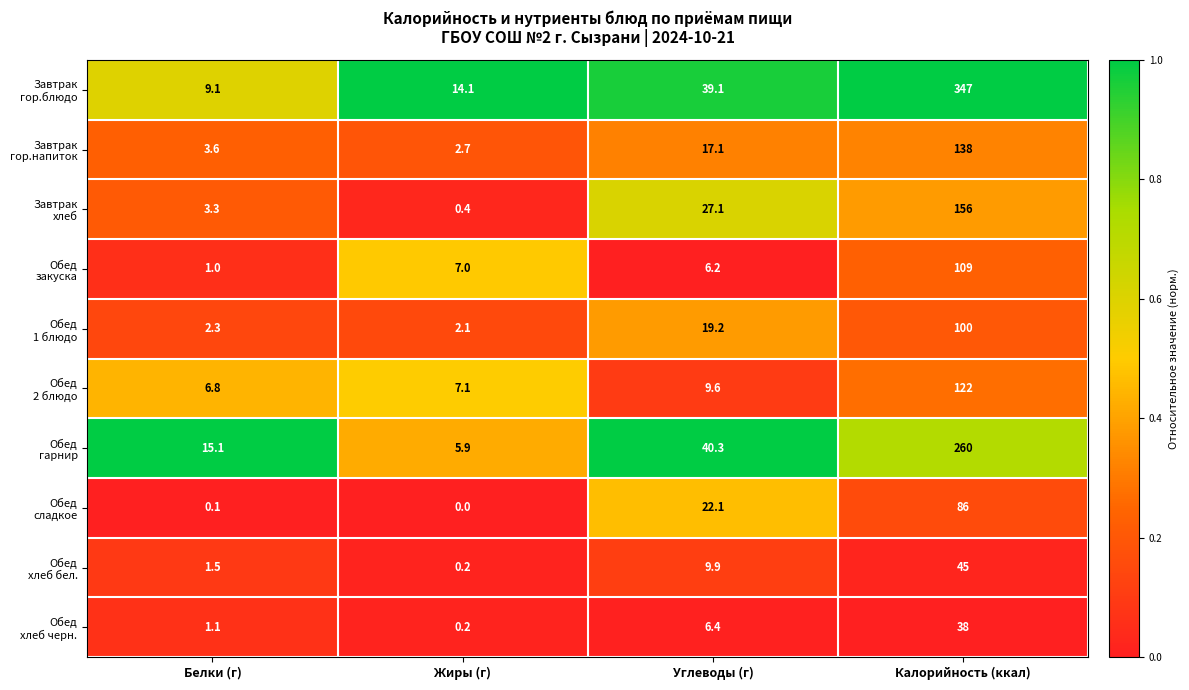

What is the difference between the highest and lowest values at Белки (г)?

15.0